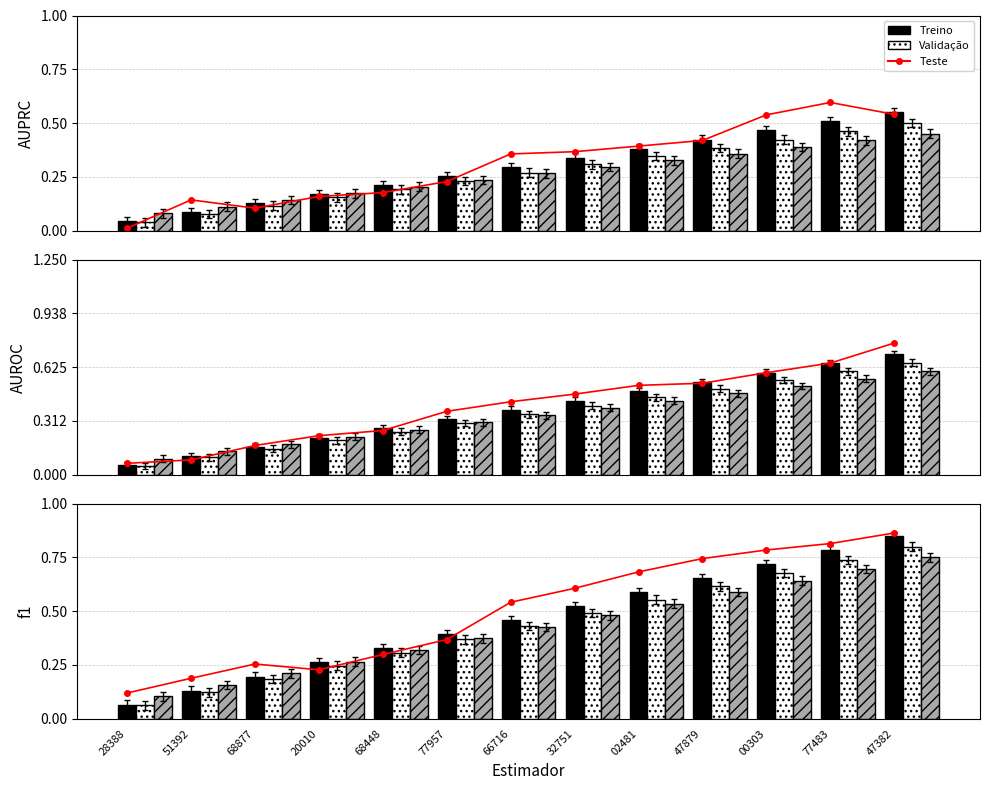

Which series has the largest total across all categories?

Teste